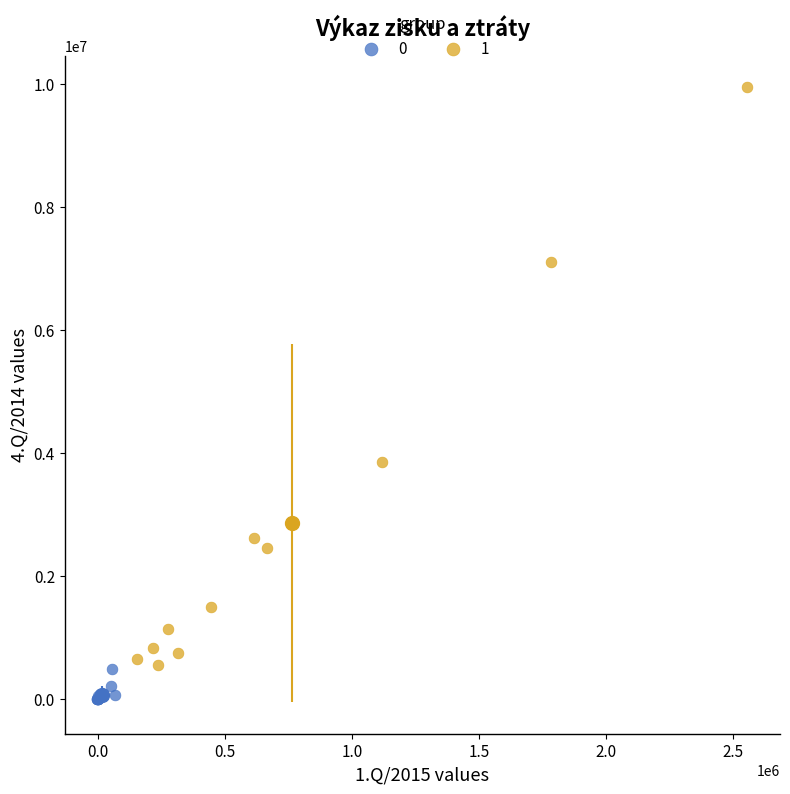

What are all the series names shown in the legend?

0, 1